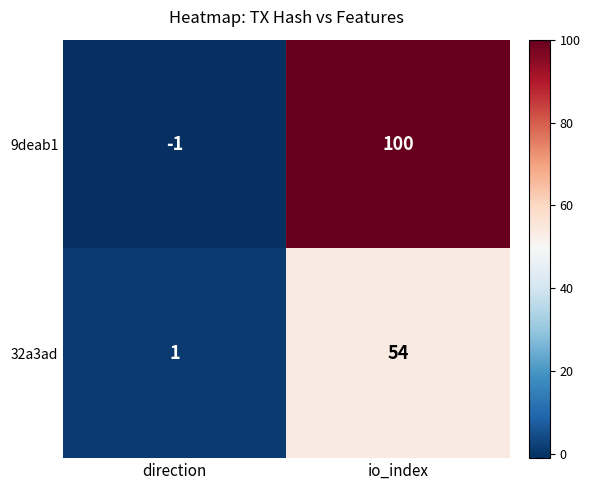

What is the sum of the 9deab1 values at direction and io_index?

99